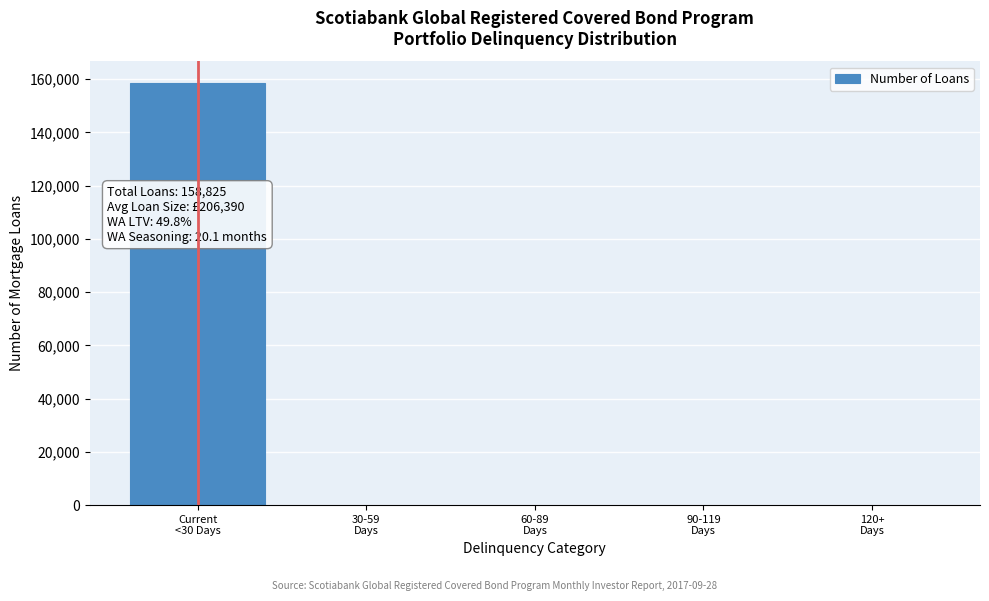

What is the maximum value shown in the chart?

158720